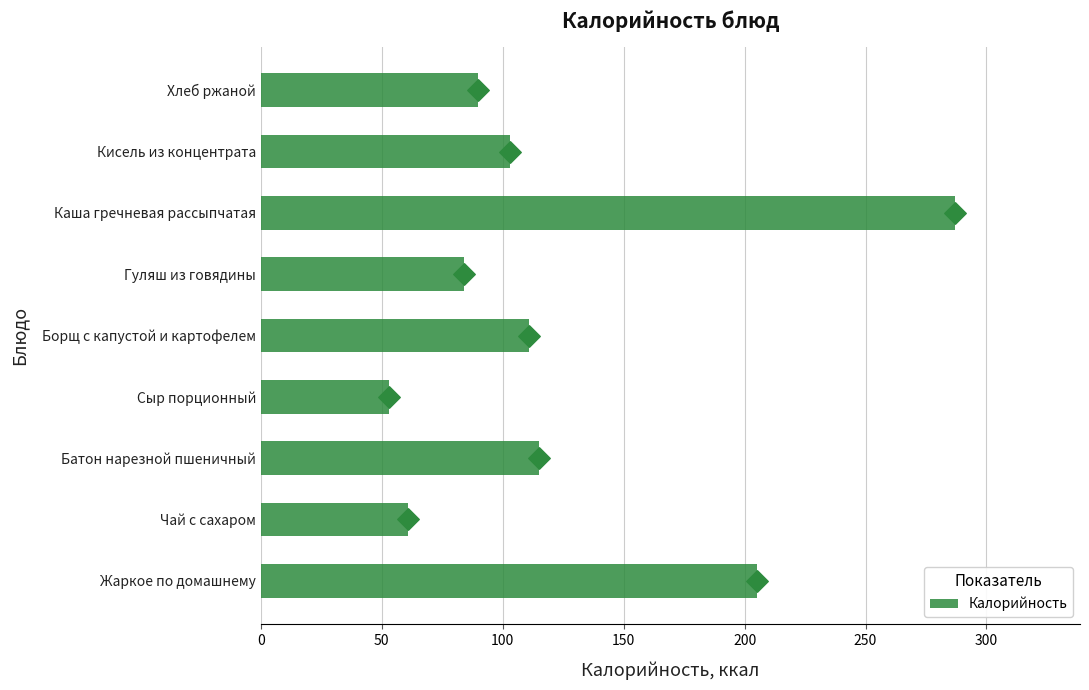

What is the average value of the Калорийность series?

123